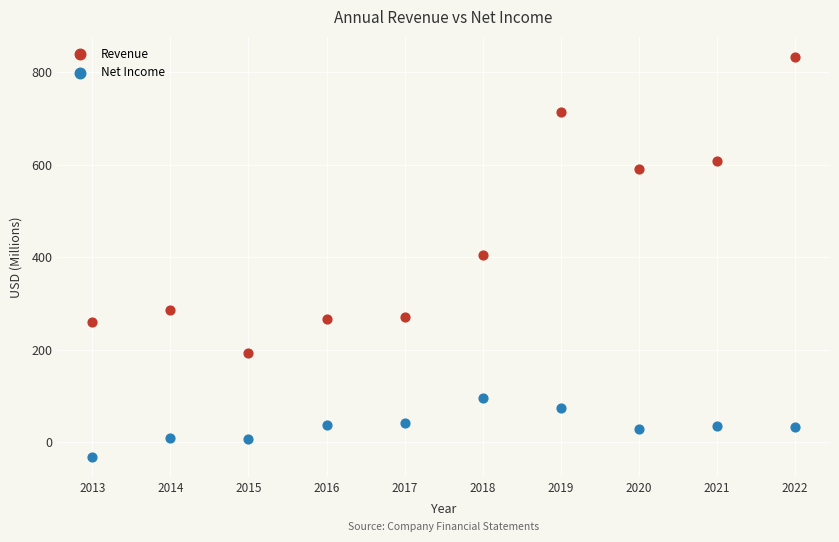

In the Revenue series, what Y value is closest to 512?

589.5